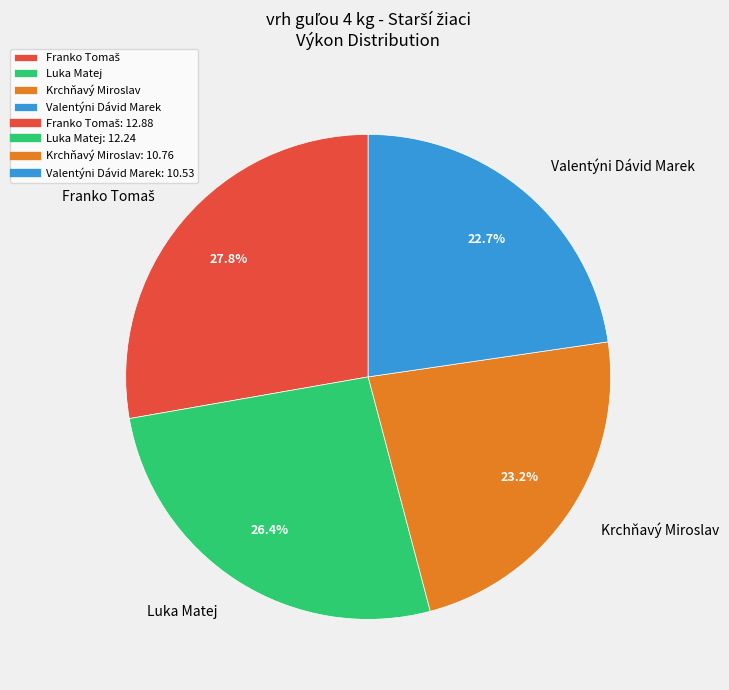

Between Valentýni Dávid Marek and Luka Matej, which is larger?

Luka Matej